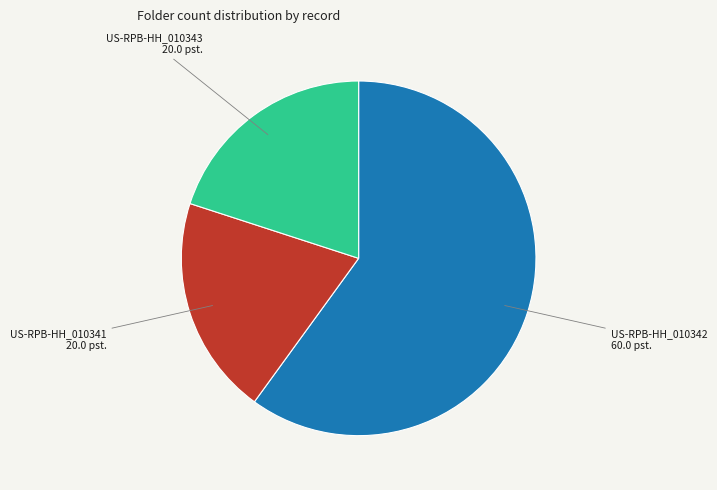

How many segments does this pie chart have?

3